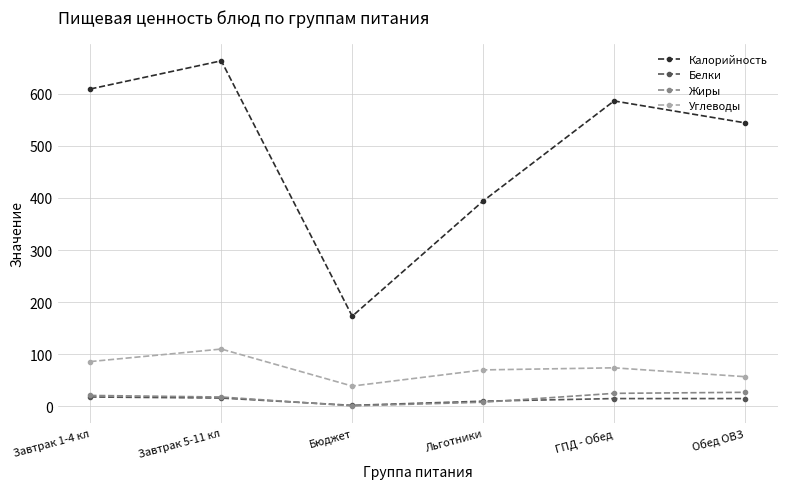

Which series has the largest total across all categories?

Калорийность